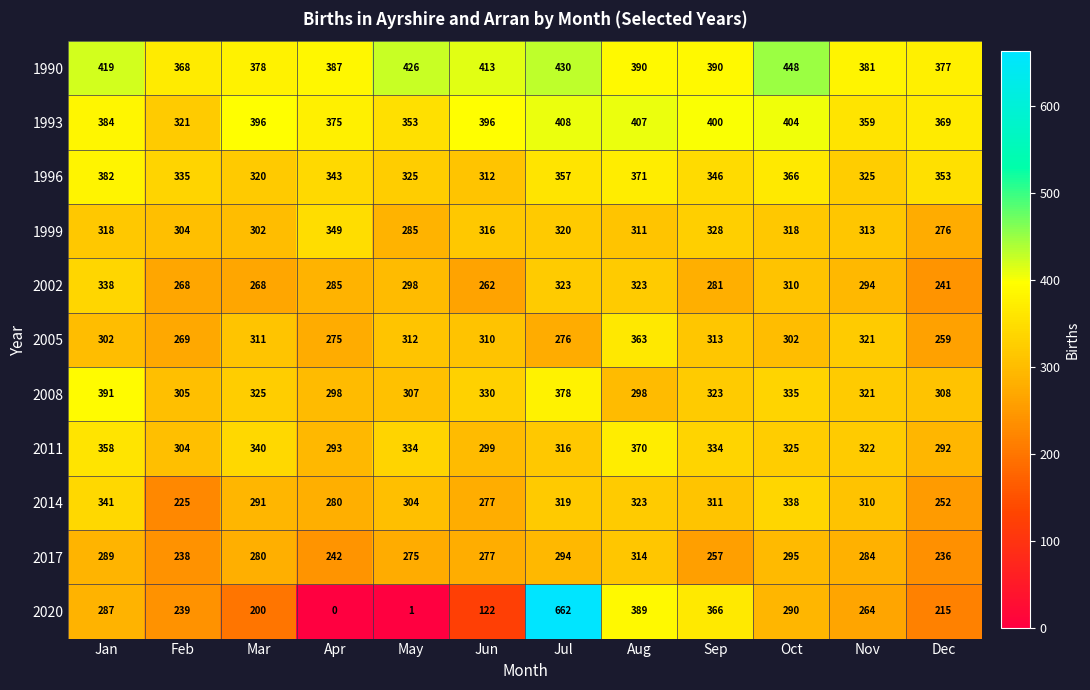

Rank the series by their maximum value, from lowest to highest.

2017, 2002, 2014, 1999, 2005, 2011, 1996, 2008, 1993, 1990, 2020